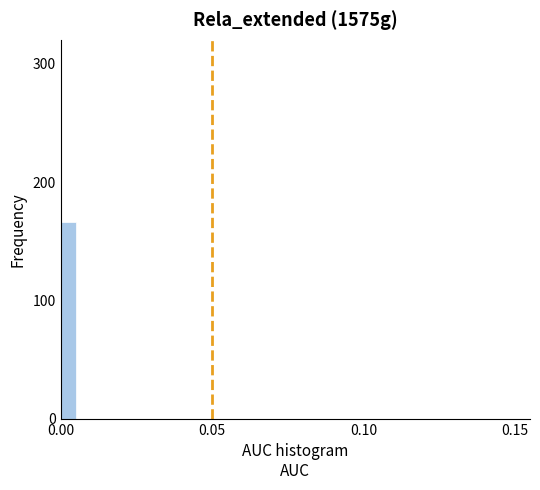

Around what value on the x-axis is the tallest bar? Give the approximate position of its centre, as read against the axis.

0.005